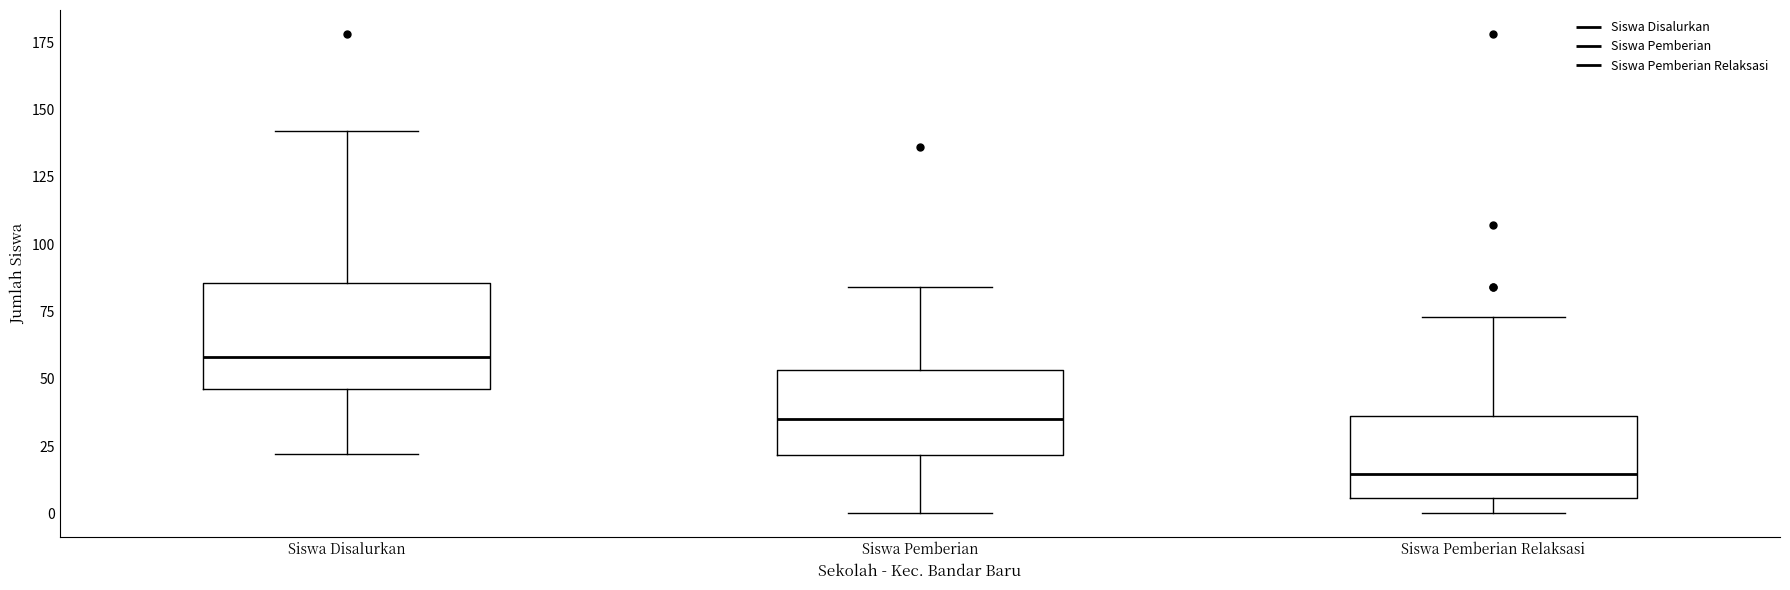

Which box is the tallest, from its lower edge to its upper edge?

Siswa Disalurkan